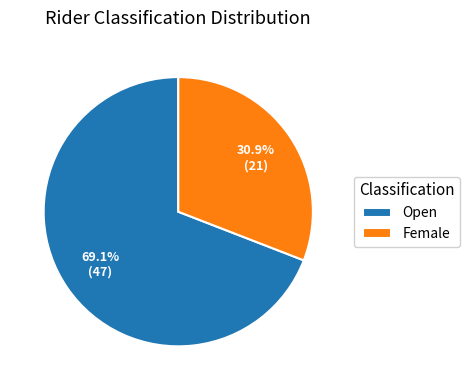

To the nearest percent, what percentage of the pie is Open?

69%